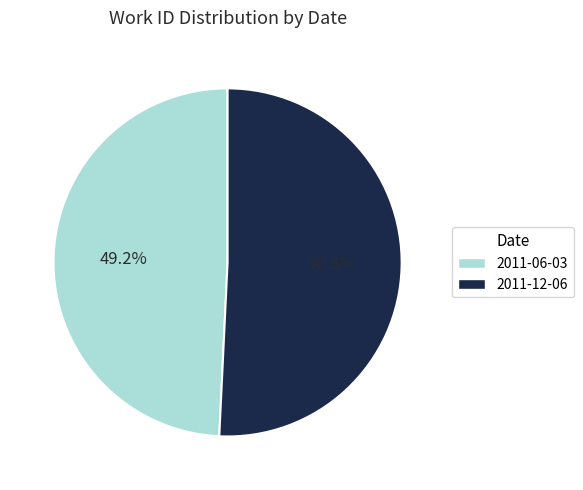

To the nearest percent, what is the combined percentage of 2011-06-03 and 2011-12-06?

100%